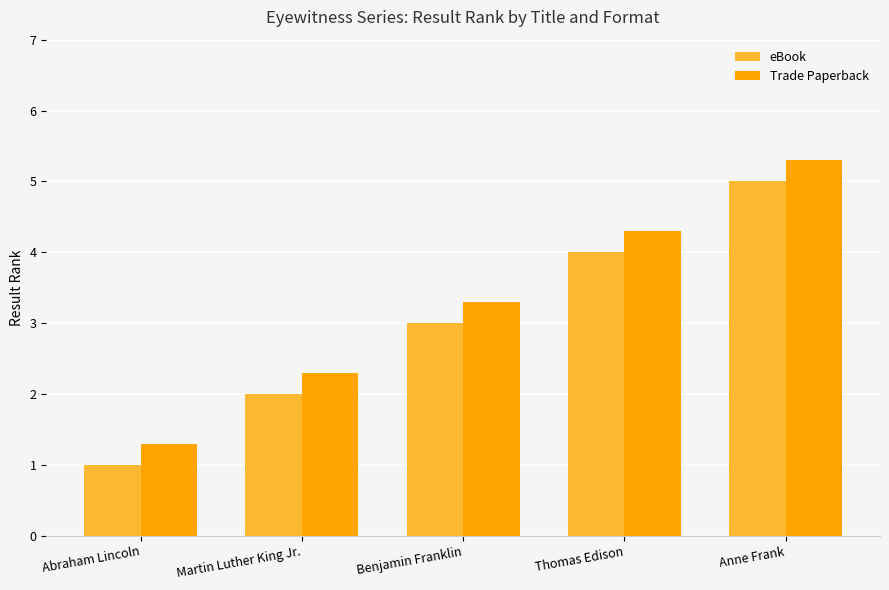

What is the difference between the Trade Paperback values at Anne Frank and Martin Luther King Jr.?

3.0